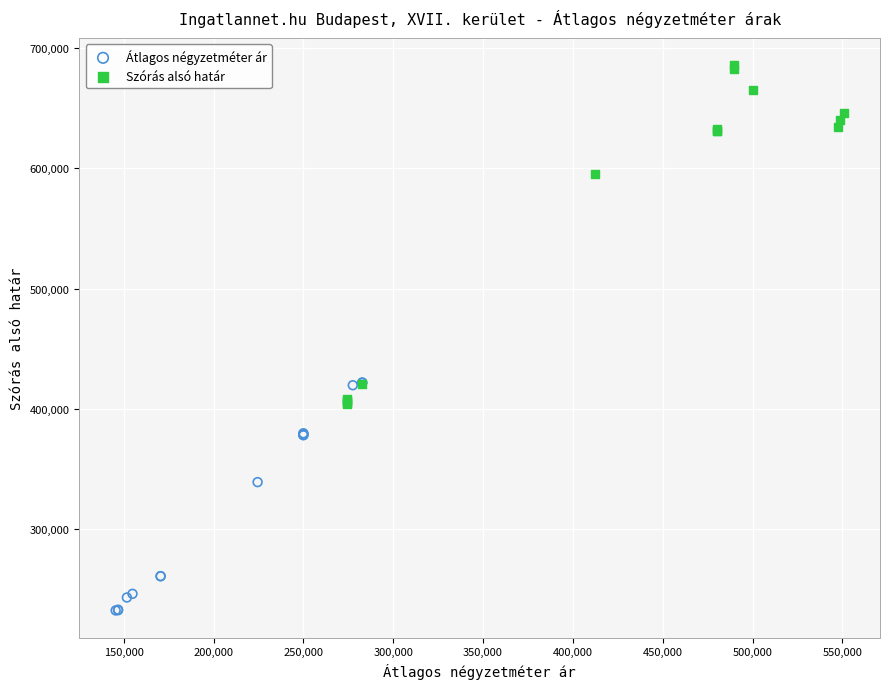

Which series contains the lowest Y value?

Átlagos négyzetméter ár